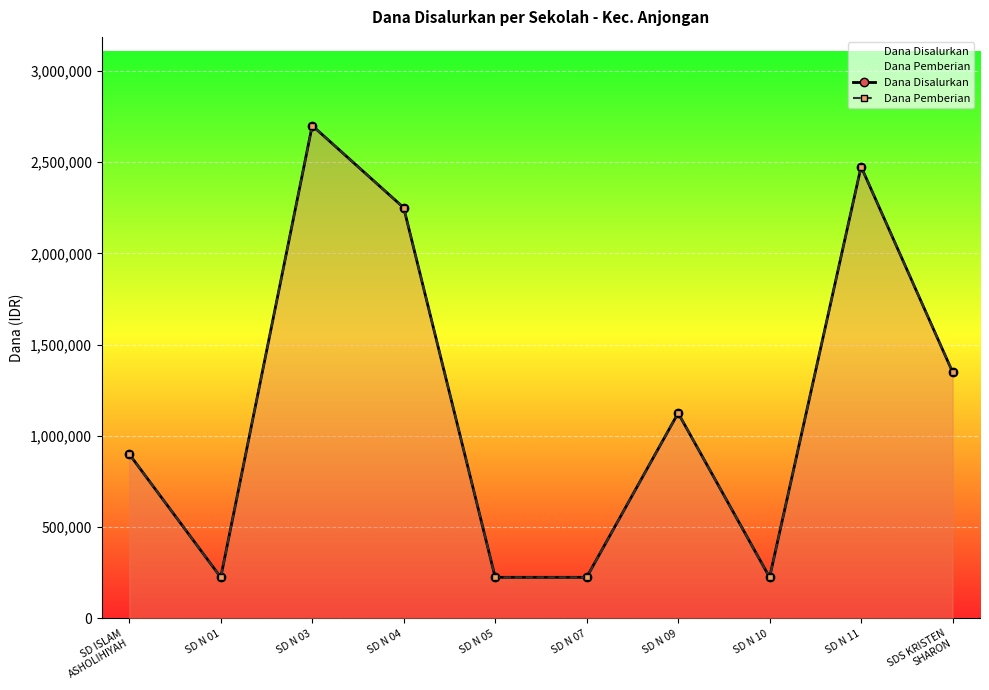

What value does the Dana Disalurkan series have at SD ISLAM
ASHOLIHIYAH?

900000